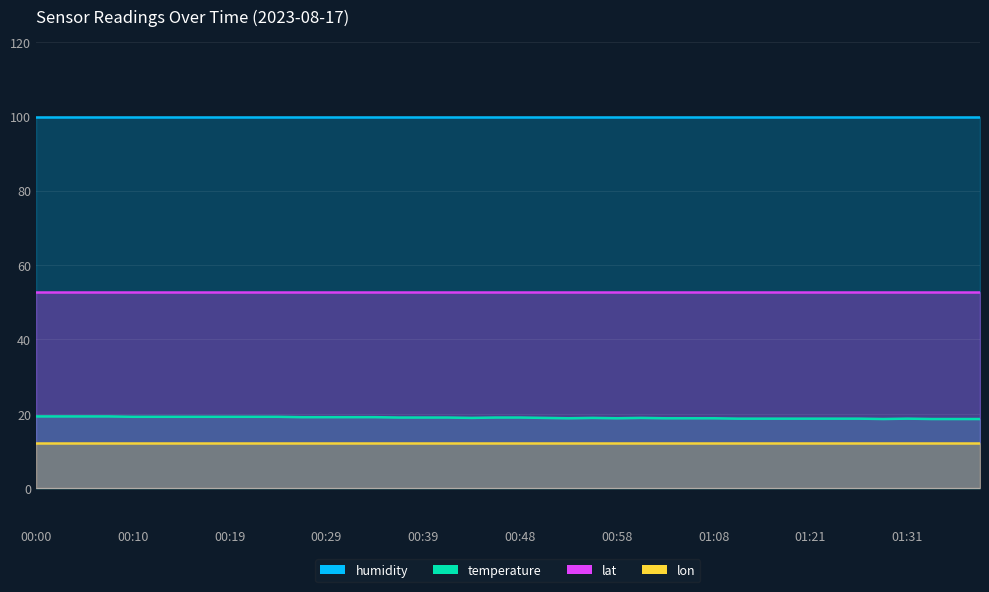

What is the label of the 17th point from the left?

00:39